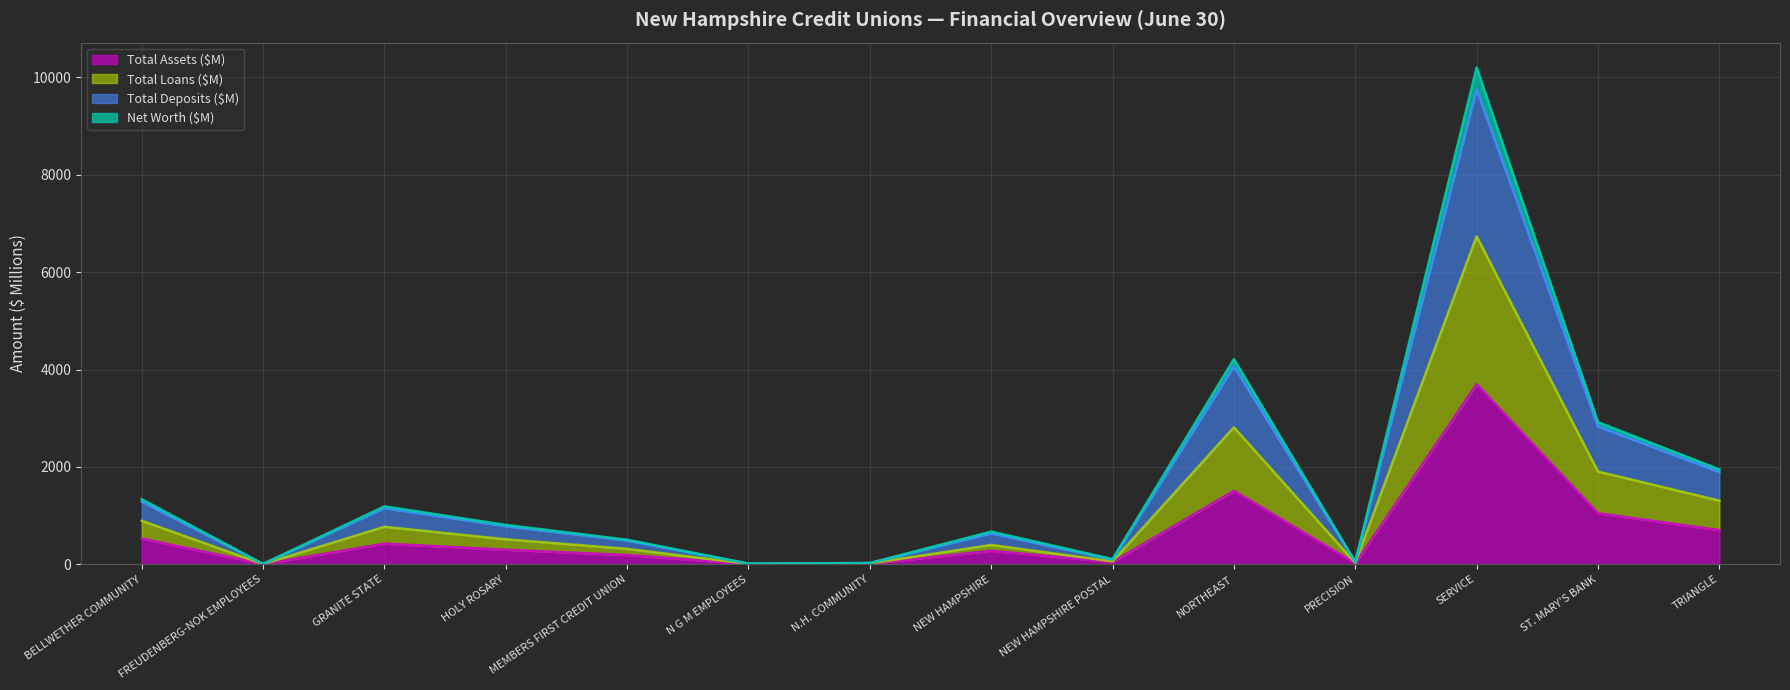

At which label does Total Assets ($M) first exceed 298?

BELLWETHER COMMUNITY